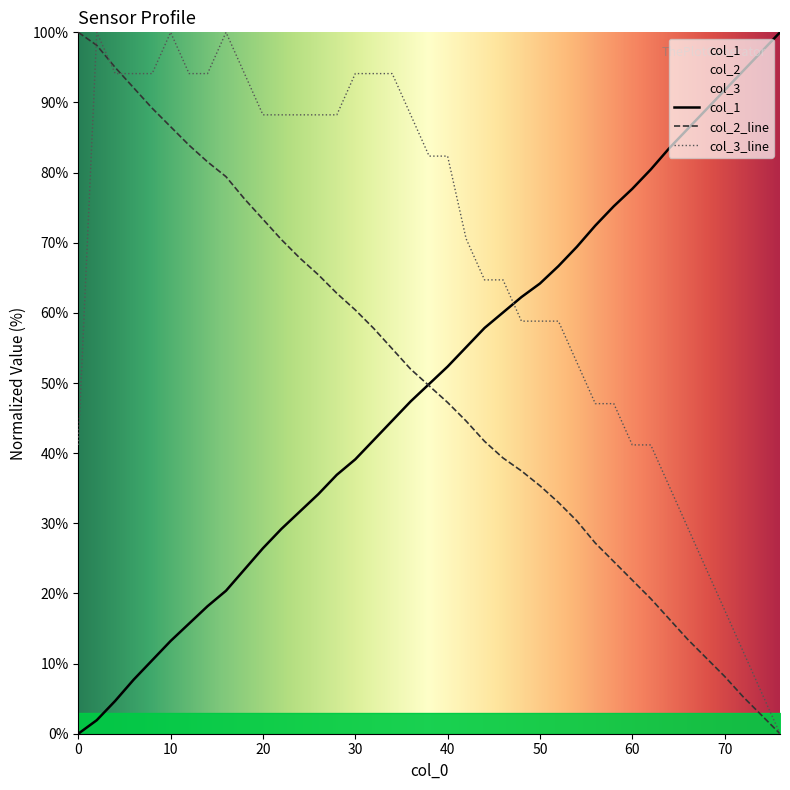

Rank the series by their maximum value, from highest to lowest.

col_1, col_2, col_3